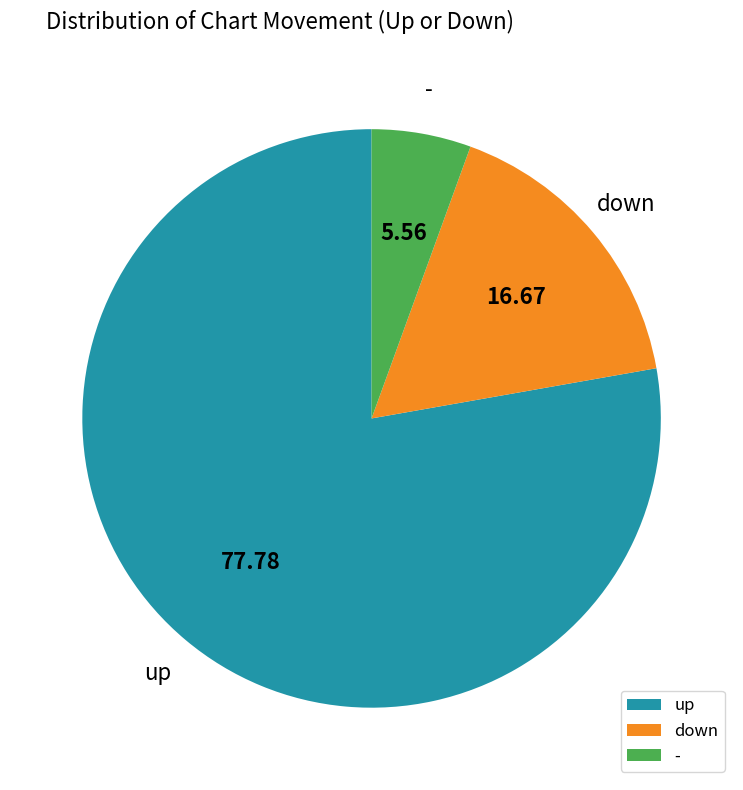

The down slice represents 17% of the pie. True or false?

True